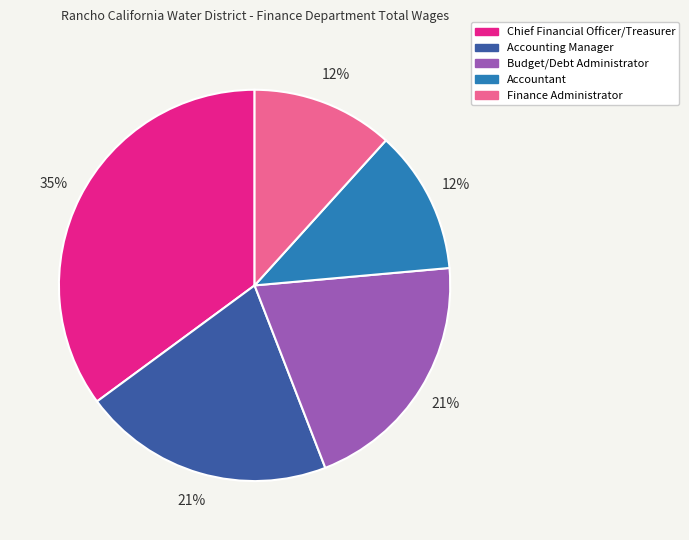

To the nearest percent, what portion does Accountant represent?

12%